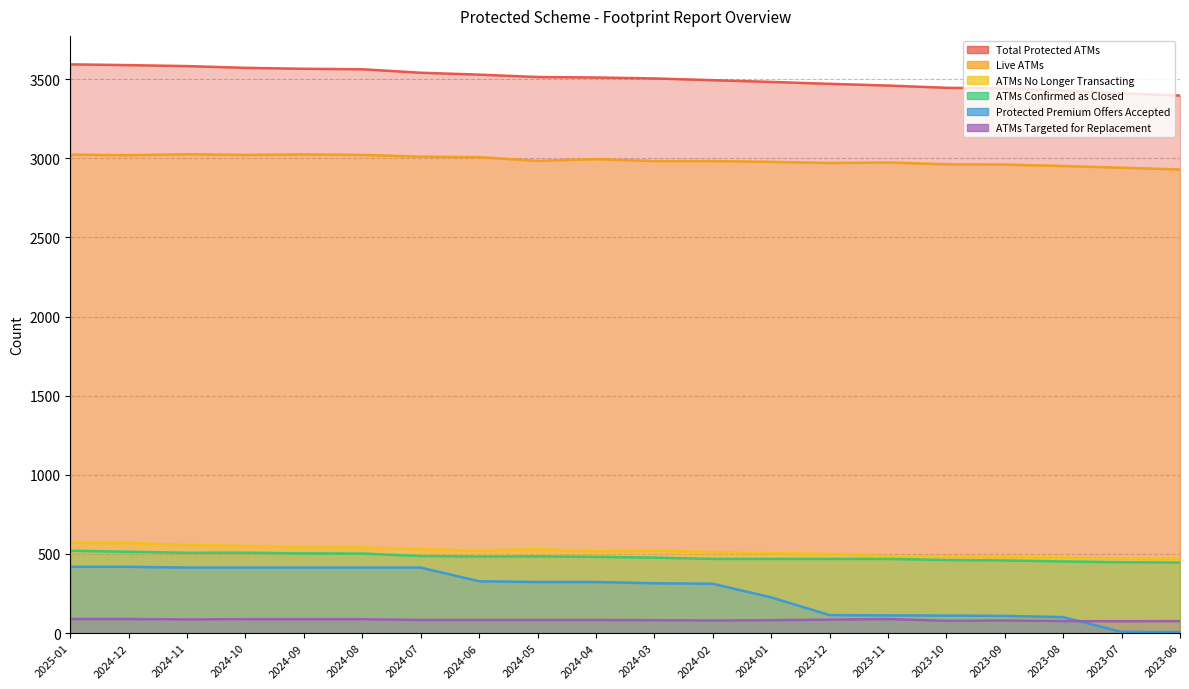

Where is ATMs Targeted for Replacement nearest to the value 82?

2024-03